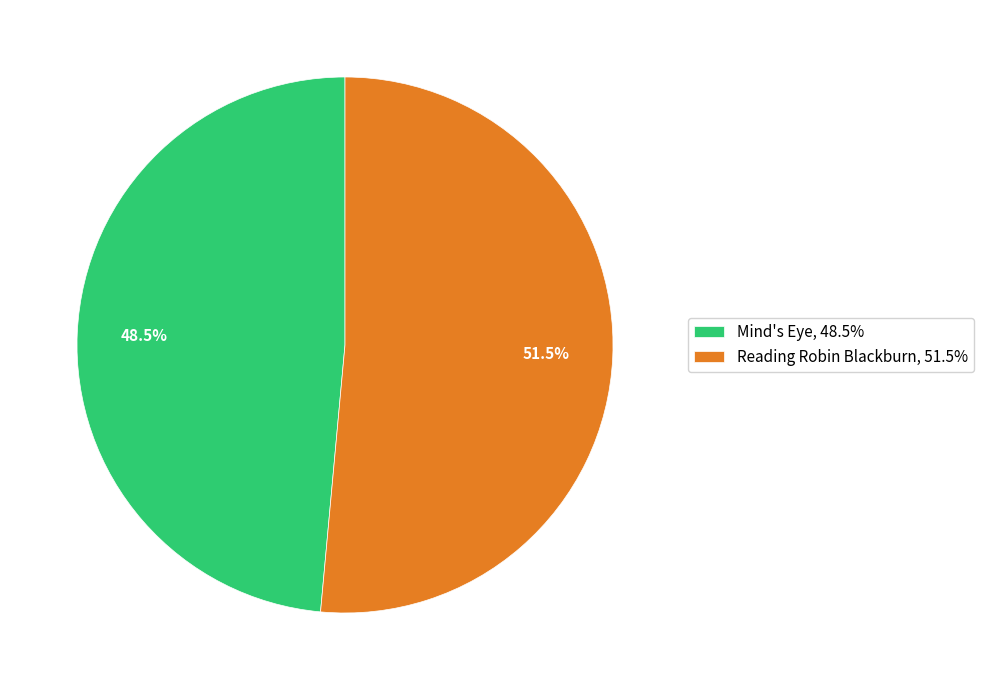

Does Mind's Eye account for over 50% of the chart?

No